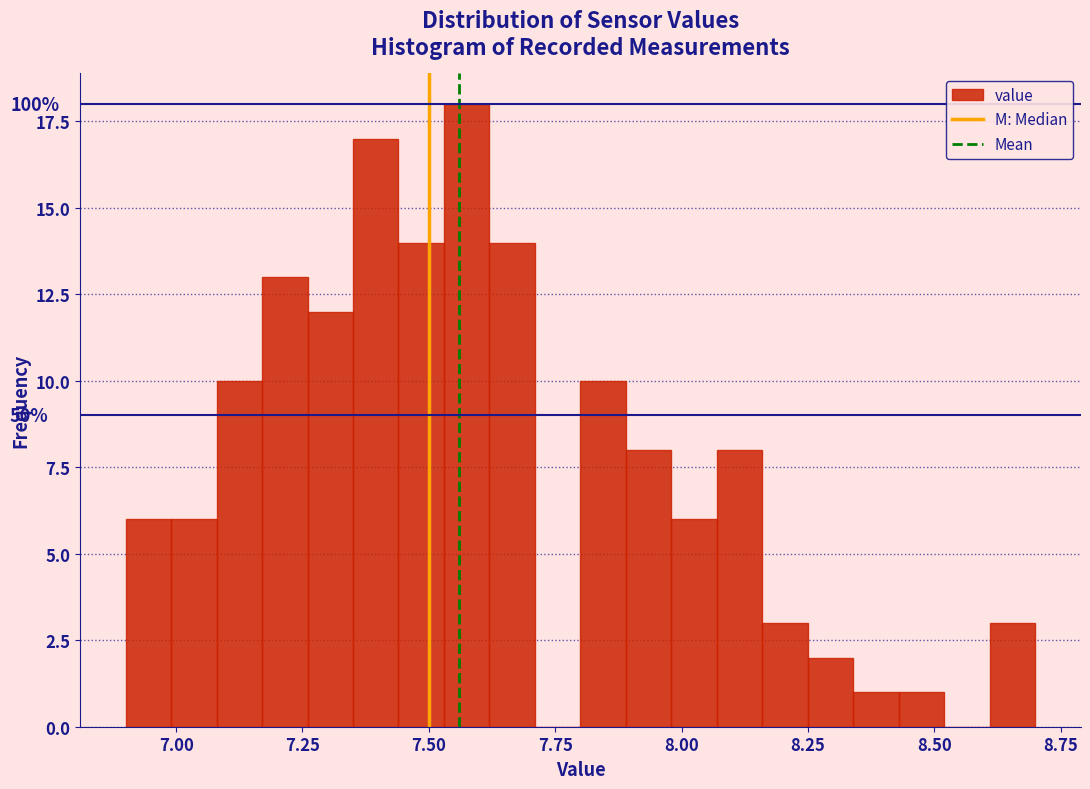

Read against the x-axis, roughly where is the centre of the tallest bar?

7.60